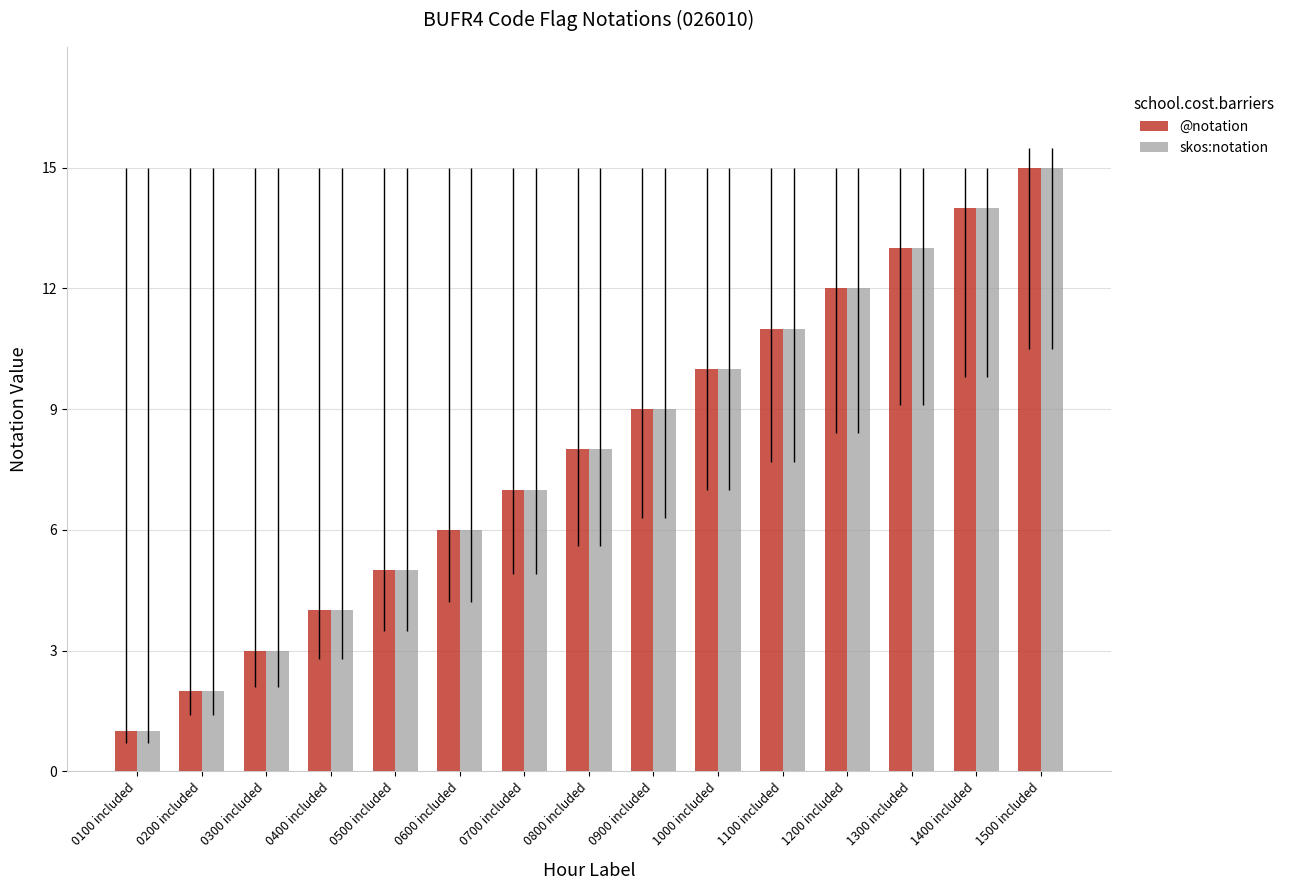

What is the difference between the maximum and minimum values in the @notation series?

14